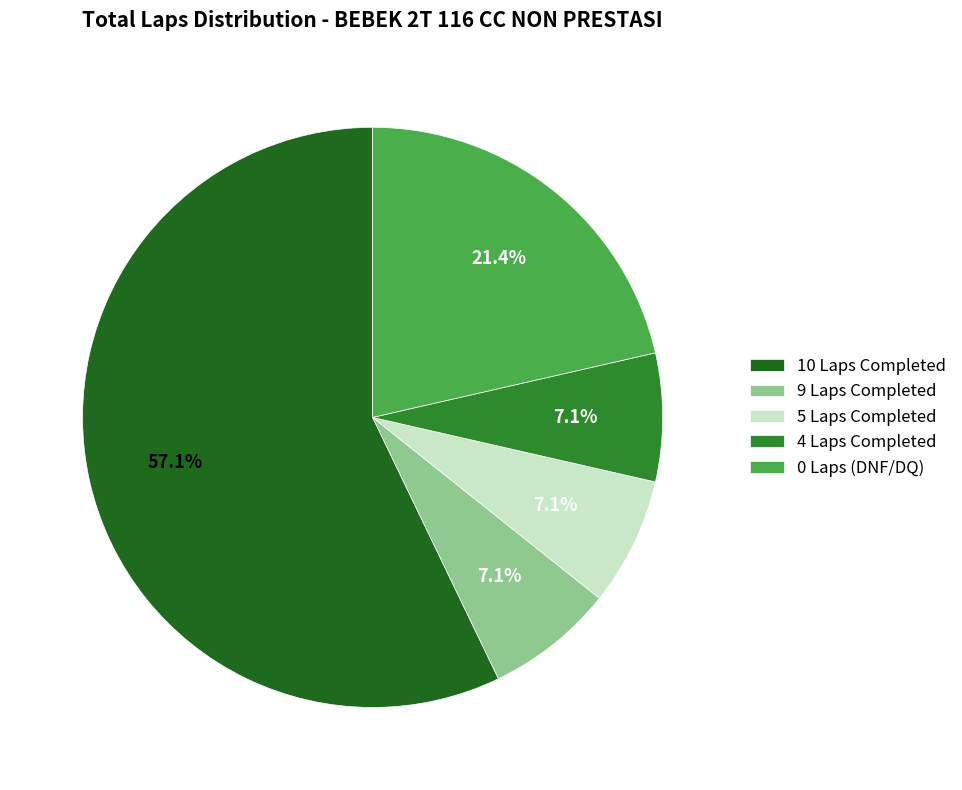

How many slices are in this pie chart?

5